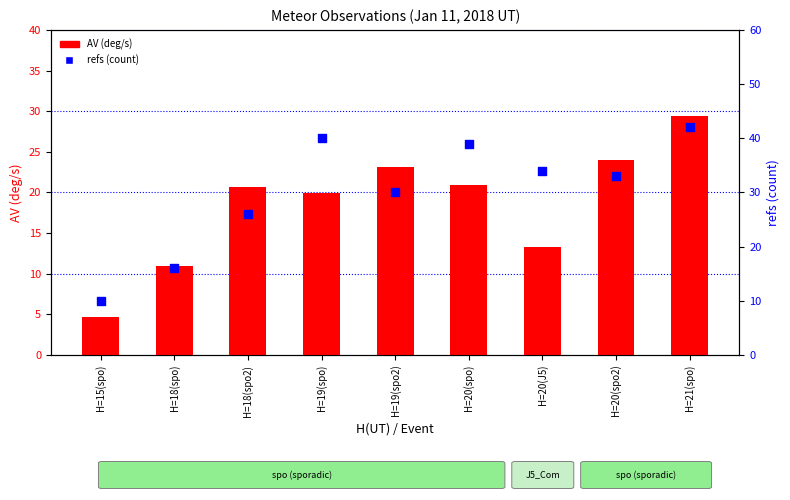

At how many categories does at least one series exceed 21?

7